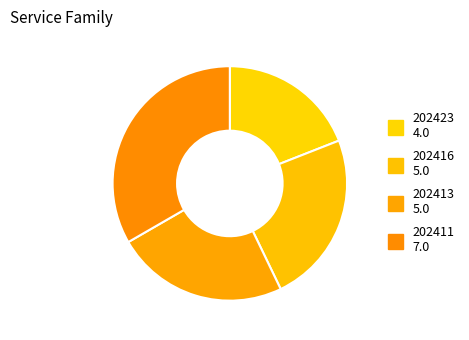

What portion of the pie excludes 202413?

76.2%